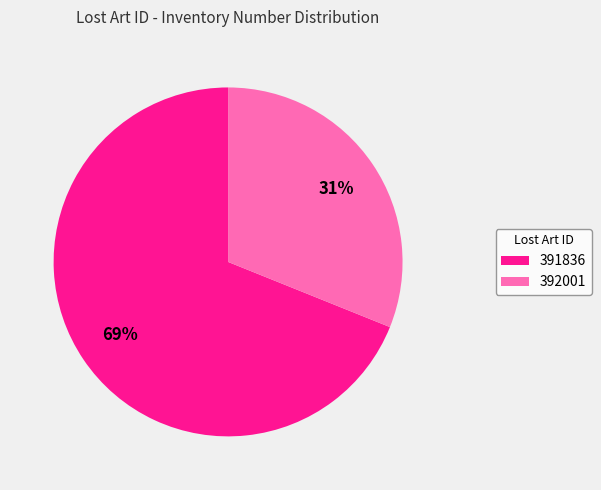

The 392001 slice represents 31% of the pie. True or false?

True